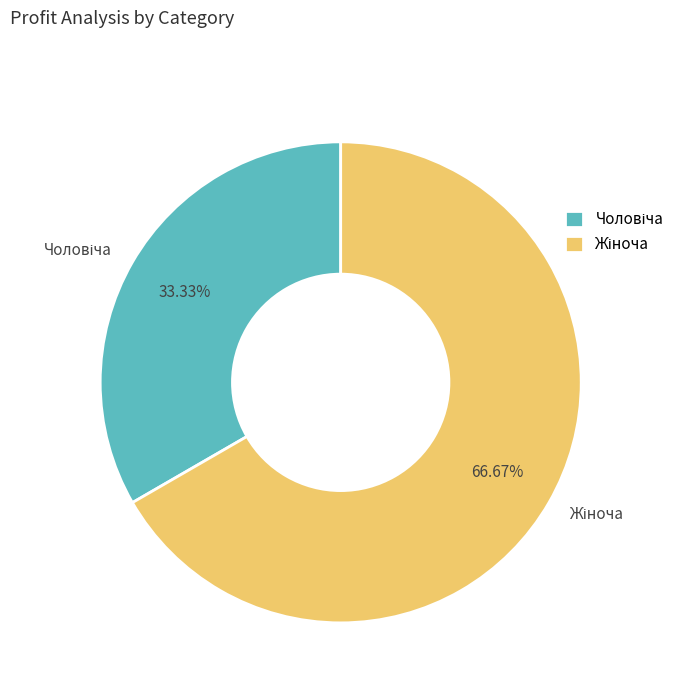

Does any single category account for the majority?

Yes